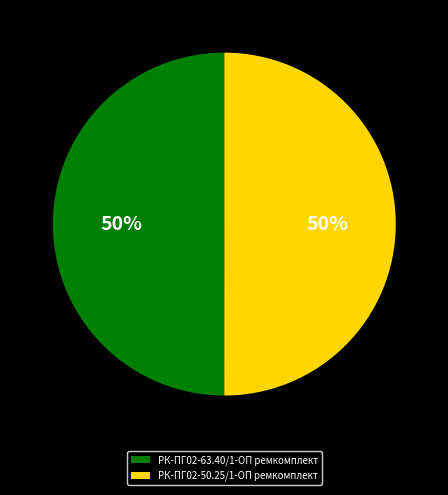

Is the sum of РК-ПГ02-63.40/1-ОП ремкомплект and РК-ПГ02-50.25/1-ОП ремкомплект greater than half?

Yes